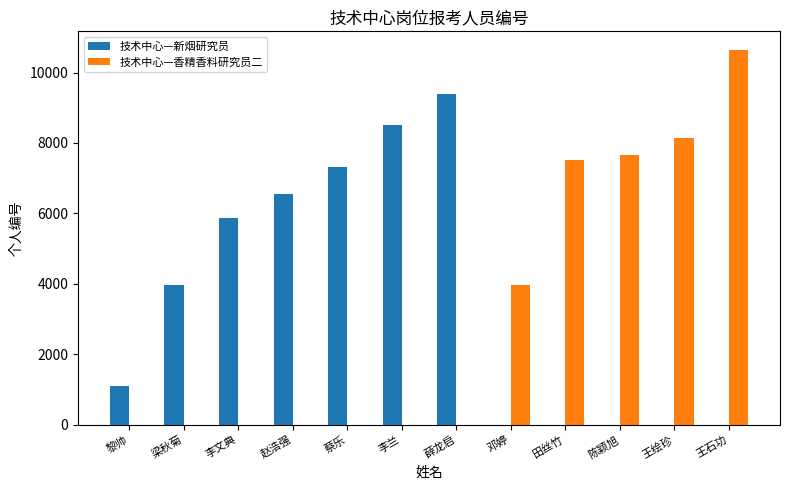

At which label is 技术中心—香精香料研究员二 closest to 5319?

邓婷